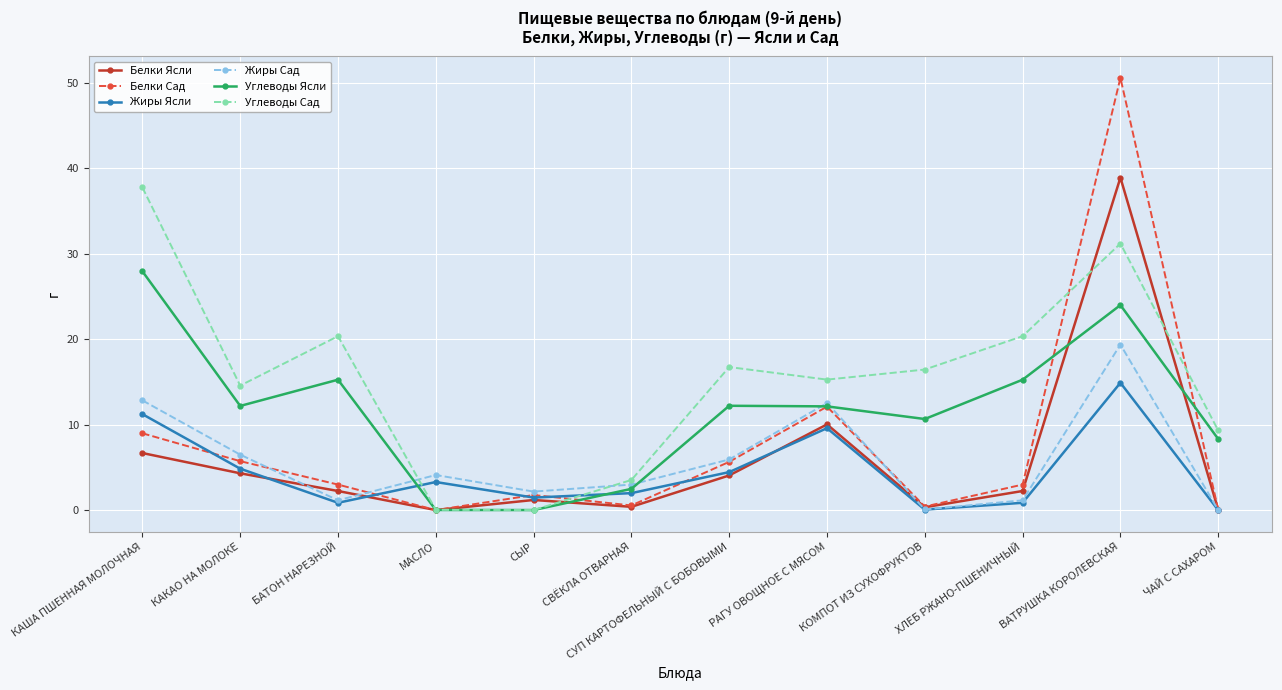

What is the difference between the highest and lowest values at ХЛЕБ РЖАНО-ПШЕНИЧНЫЙ?

19.5